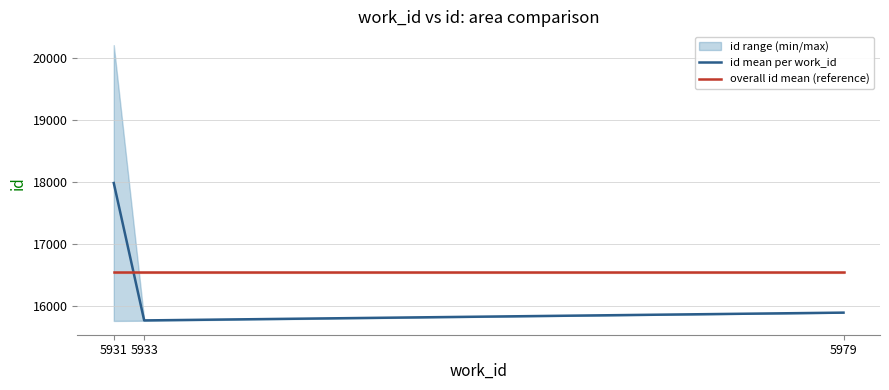

What is the value of the overall id mean (reference) point at the 3rd from the left?

16550.4